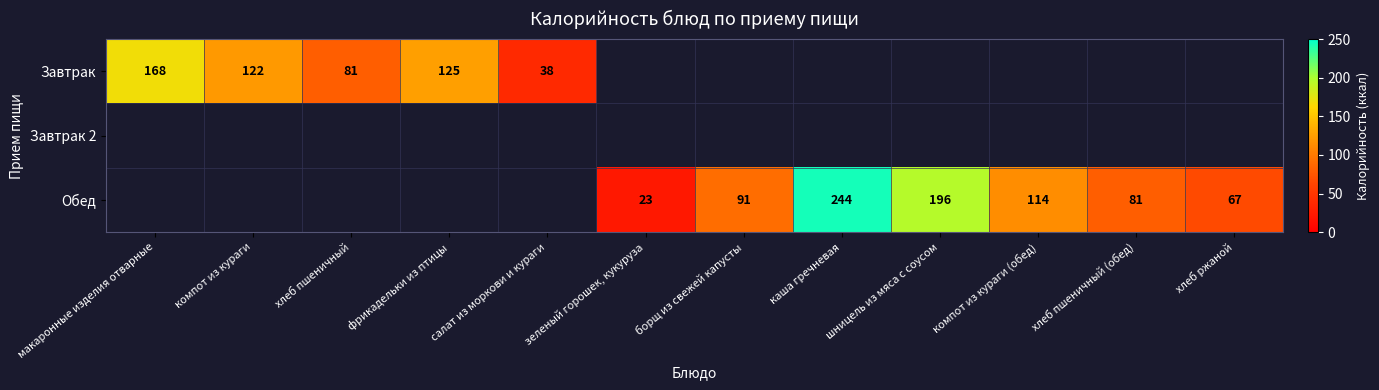

Is the value of Завтрак at фрикадельки из птицы greater than the value of Обед at хлеб ржаной?

Yes